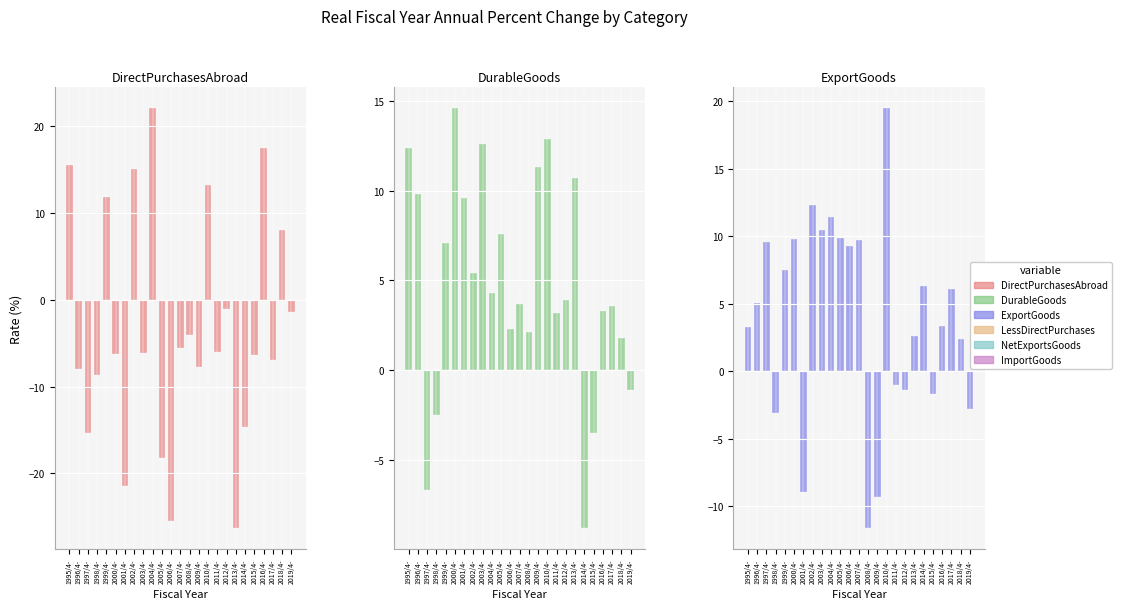

The DirectPurchasesAbroad series shows -6.0 at 2011/4-. True or false?

True